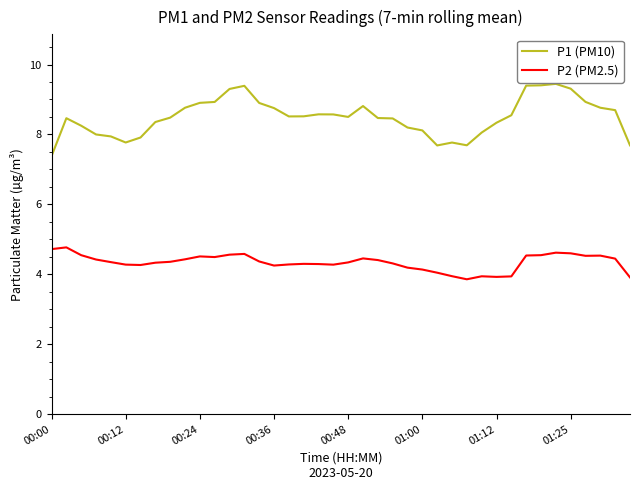

What is the minimum value shown in the chart?

3.9